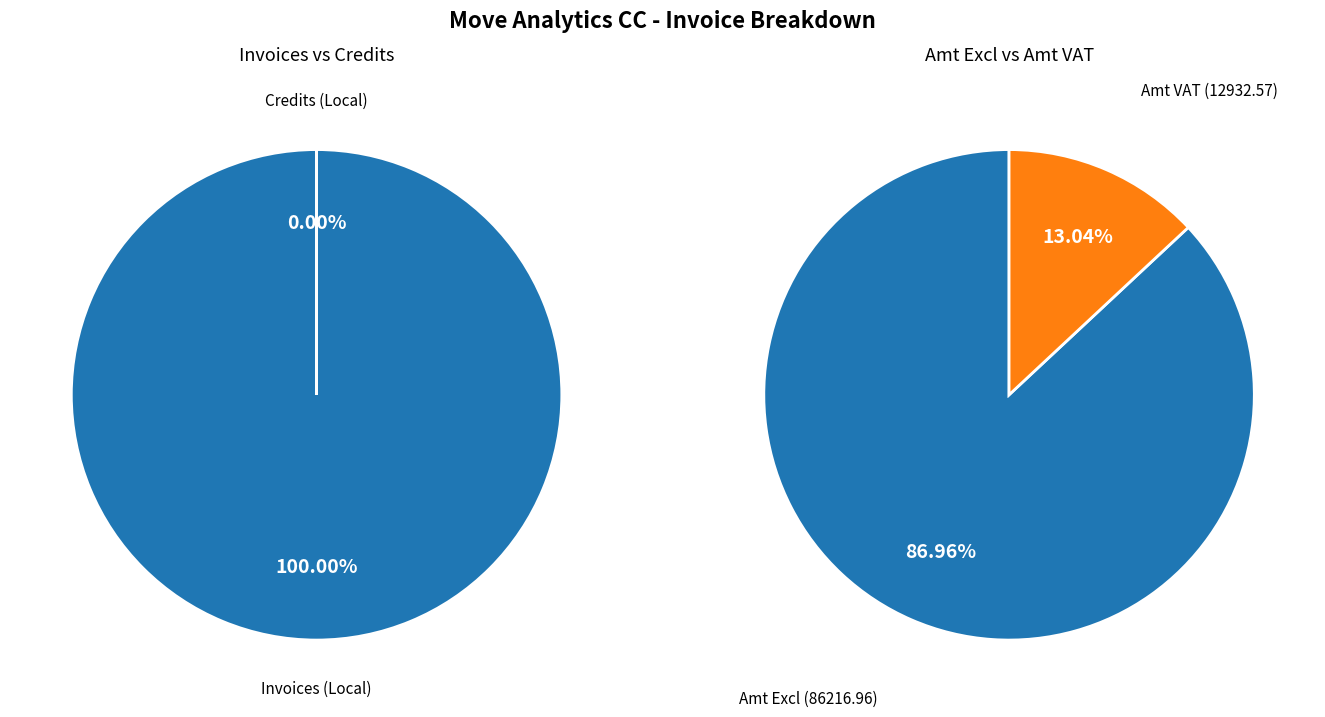

How many slices are in this pie chart?

2